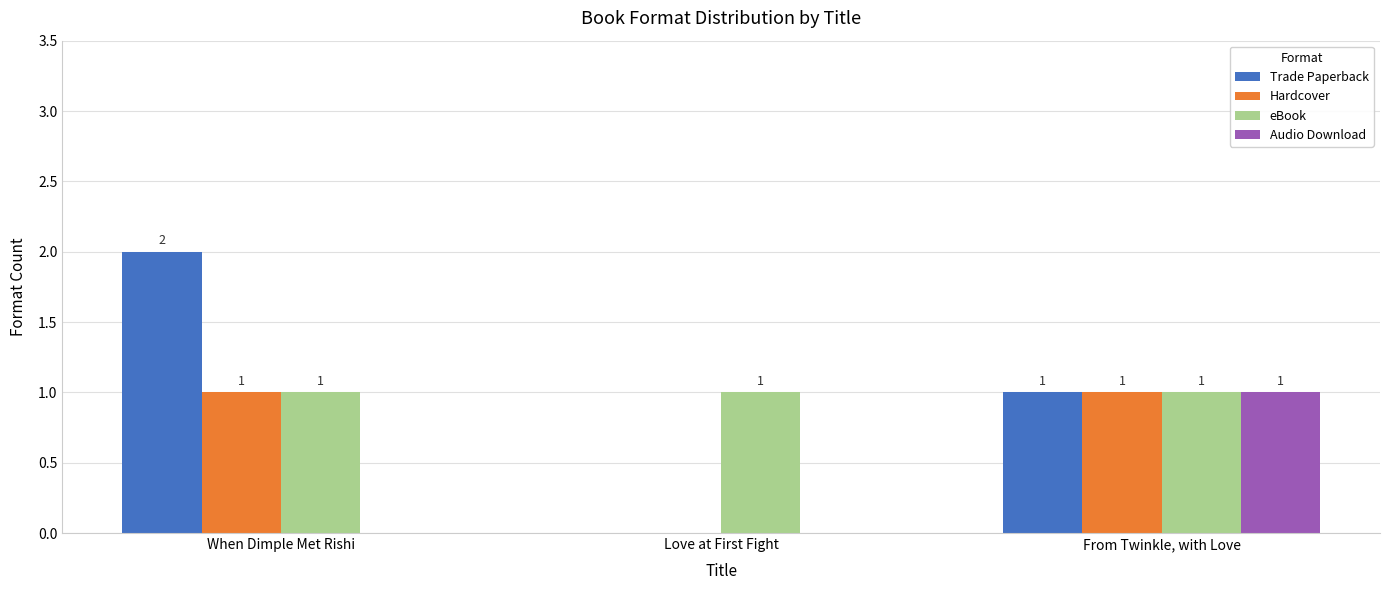

Is the value of Hardcover at Love at First Fight greater than the value of eBook at From Twinkle, with Love?

No